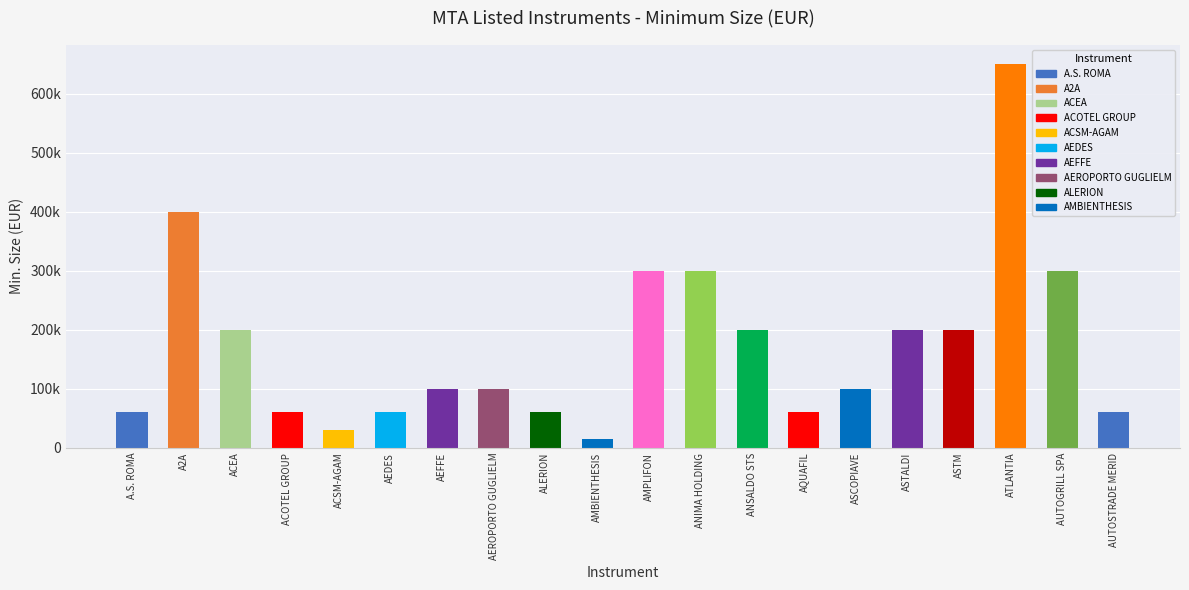

Are the bars grouped side by side (vs. stacked)?

No